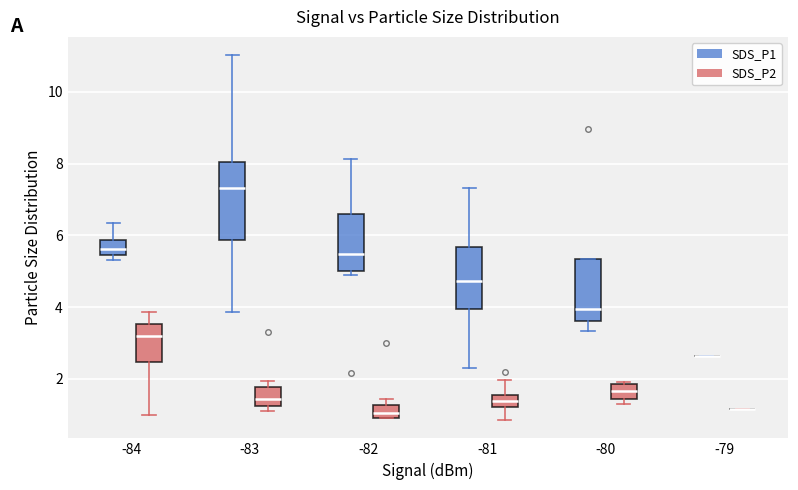

Reading left to right, transcribe this box plot: for each box, give where its median line is, the range the box spans, and where its two whiskers end, as read against the y-axis. The values are not printed on the chart, so give them approximately, as read against the axis.

-84 (SDS_P1): median 5.6, box 5.4 to 5.8, whiskers 5.4 (just below the box's lower edge) to 6.4
-84 (SDS_P2): median 3.2, box 2.4 to 3.6, whiskers 1.0 to 3.8
-83 (SDS_P1): median 7.4, box 5.8 to 8.0, whiskers 3.8 to 11.0
-83 (SDS_P2): median 1.4, box 1.2 to 1.8, whiskers 1.2 (just below the box's lower edge) to 2.0
-82 (SDS_P1): median 5.4, box 5.0 to 6.6, whiskers 5.0 (just below the box's lower edge) to 8.2
-82 (SDS_P2): median 1.0 (inside the box), box 1.0 to 1.2, whiskers 1.0 to 1.4
-81 (SDS_P1): median 4.8, box 4.0 to 5.6, whiskers 2.4 to 7.4
-81 (SDS_P2): median 1.4, box 1.2 to 1.6, whiskers 0.8 to 2.0
-80 (SDS_P1): median 4.0, box 3.6 to 5.4, whiskers 3.4 to 5.4
-80 (SDS_P2): median 1.6, box 1.4 to 1.8, whiskers 1.4 (just below the box's lower edge) to 2.0
-79 (SDS_P1): box collapsed to a line at 2.6, whiskers 2.6 to 2.6
-79 (SDS_P2): box collapsed to a line at 1.2, whiskers 1.2 to 1.2